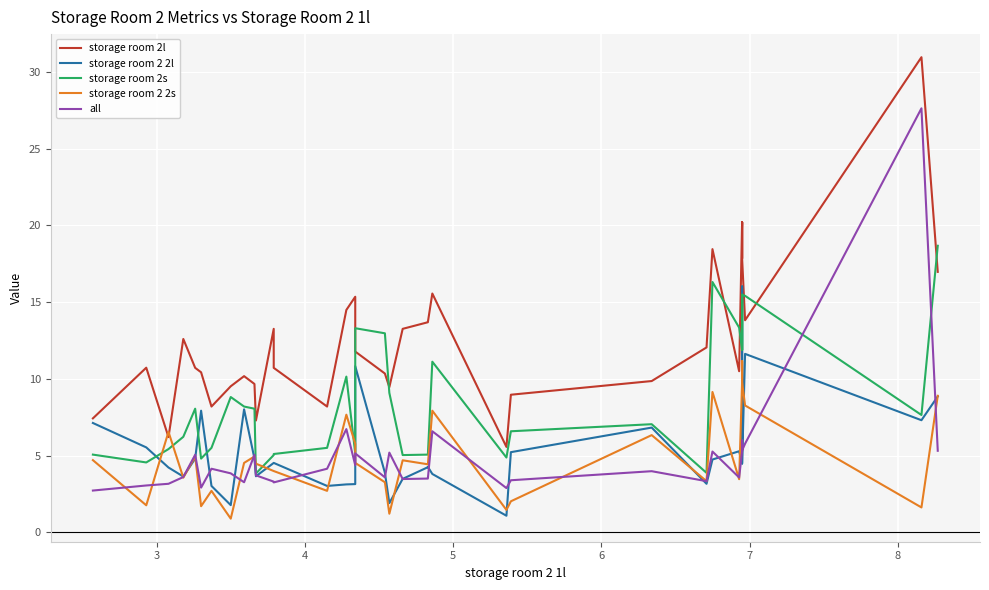

At how many categories does at least one series exceed 17?

7